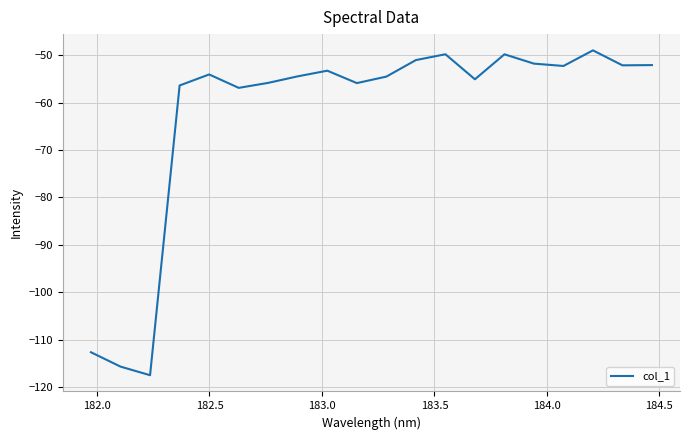

What is the maximum value shown in the chart?

-48.9